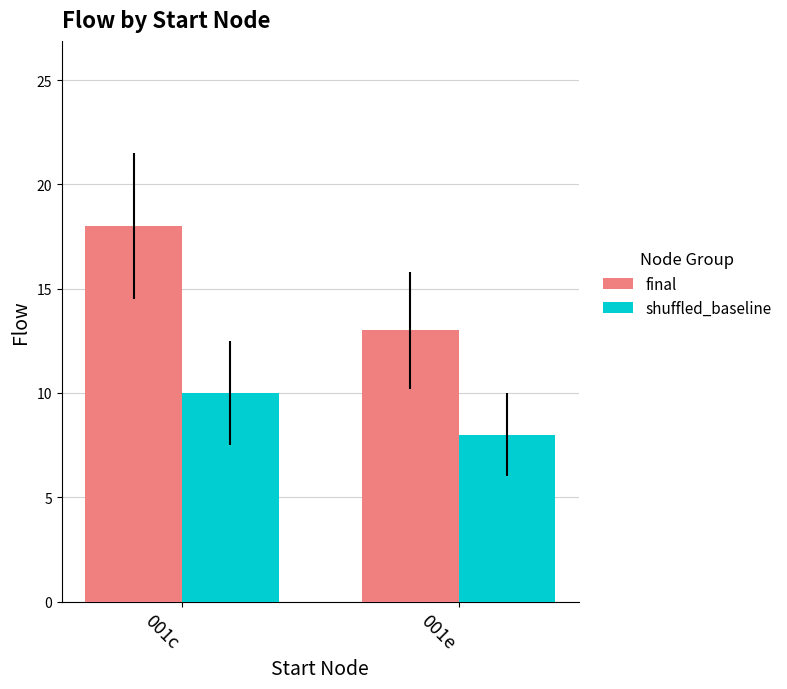

Does the chart contain any negative values?

No